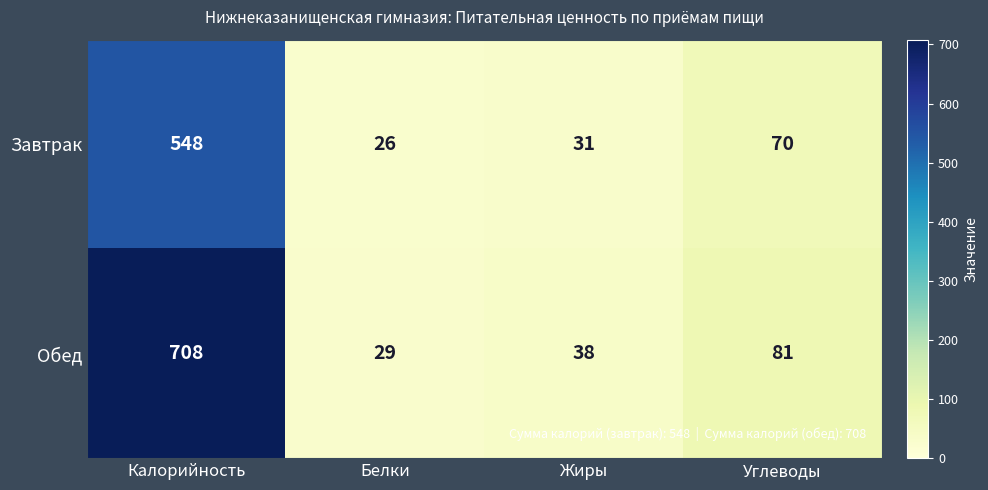

Rank the series by their maximum value, from lowest to highest.

Завтрак, Обед